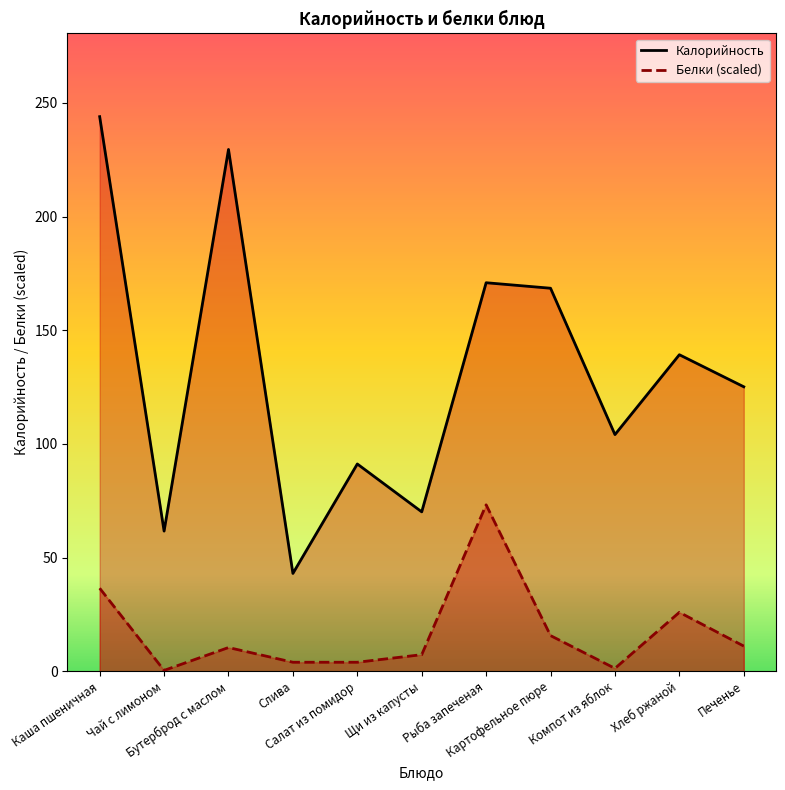

True or false: Калорийность and Белки (scaled) cross at least once.

False